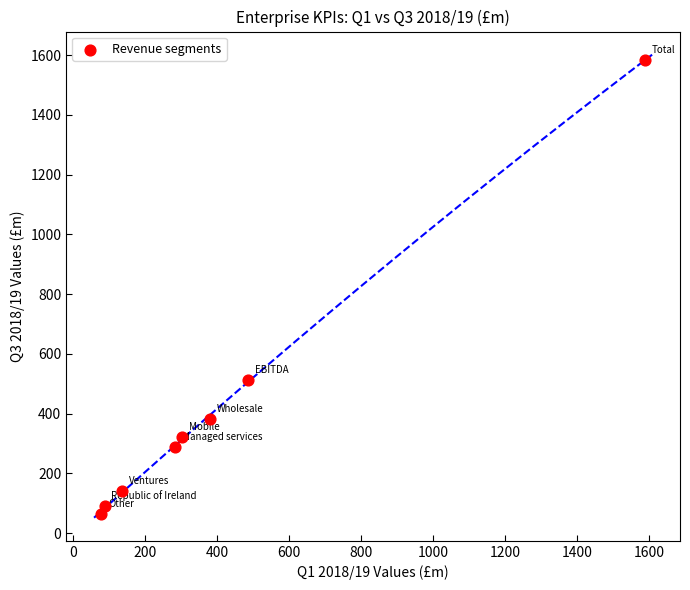

What is the range of X values (max minus min)?

1509